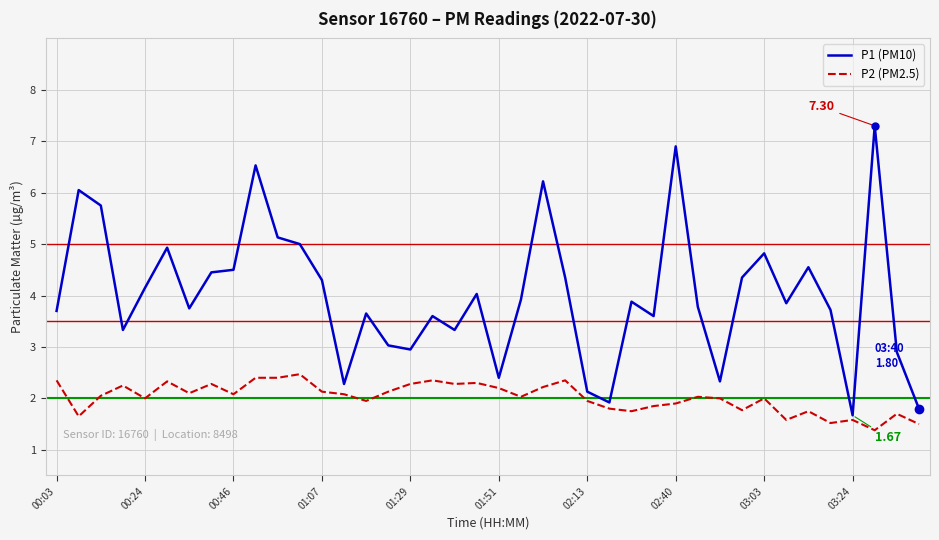

Which series has the widest spread of values?

P1 (PM10)